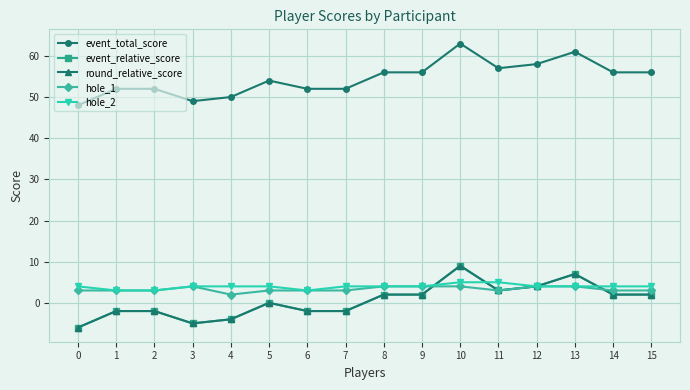

Is this an area chart (filled region under the line)?

No